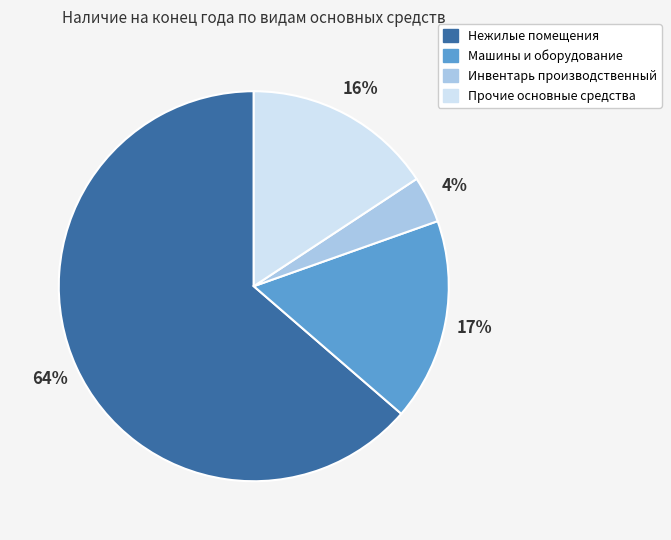

Is it true that Нежилые помещения is 57% of the pie?

False